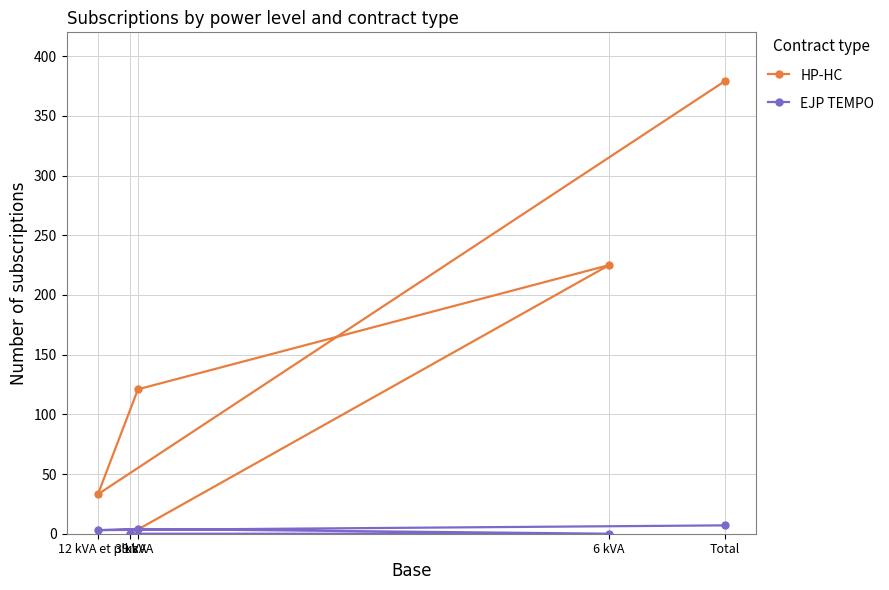

True or false: EJP TEMPO and HP-HC intersect in this chart.

False